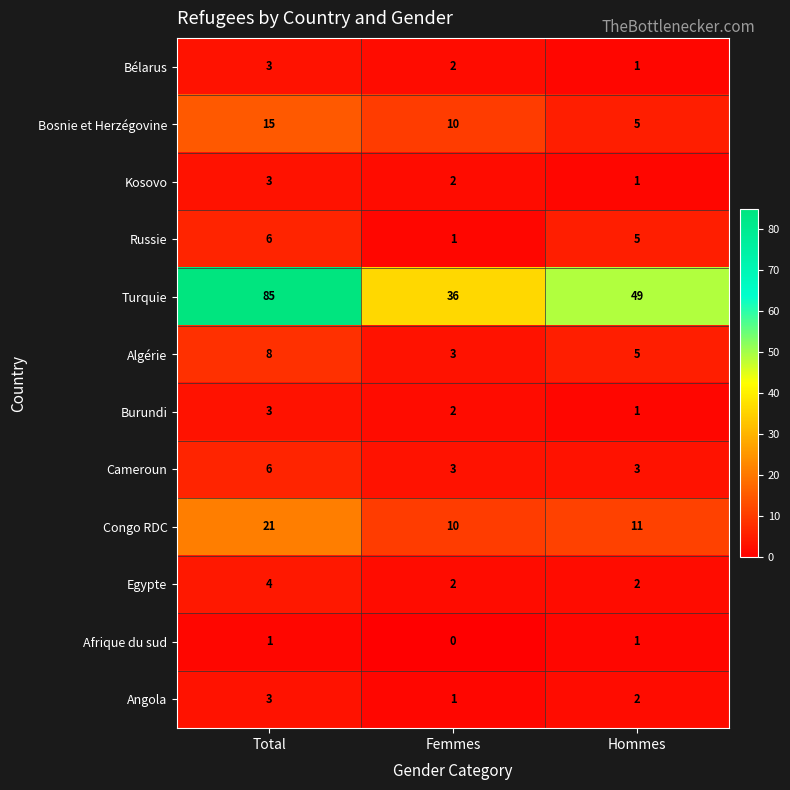

How many categories are shown in the chart?

3